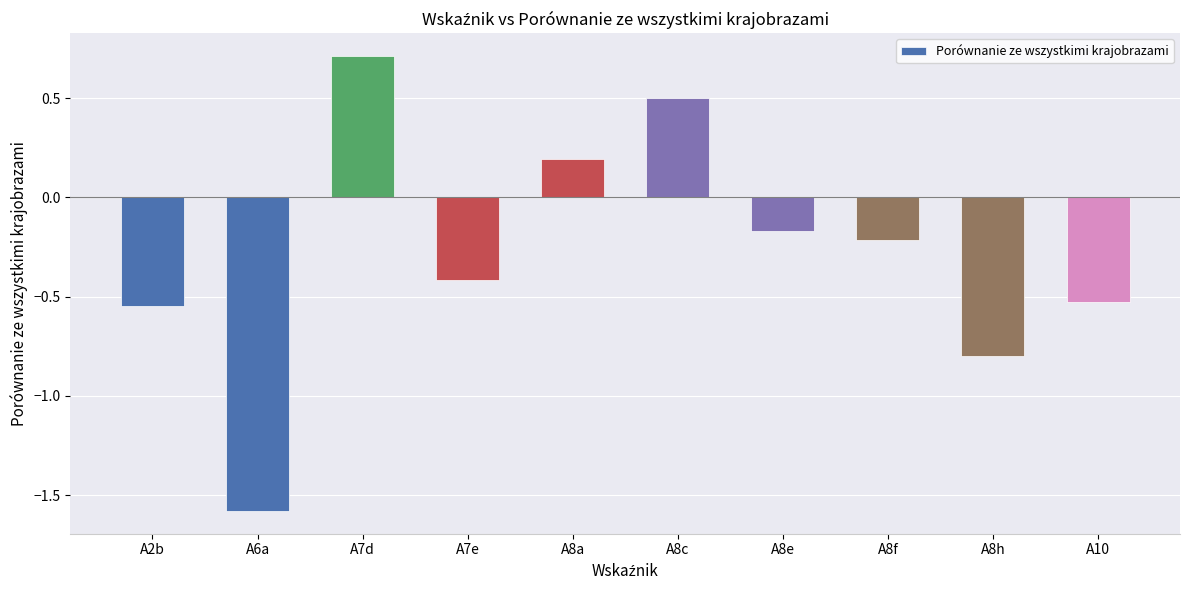

What position from the right is A8f?

3